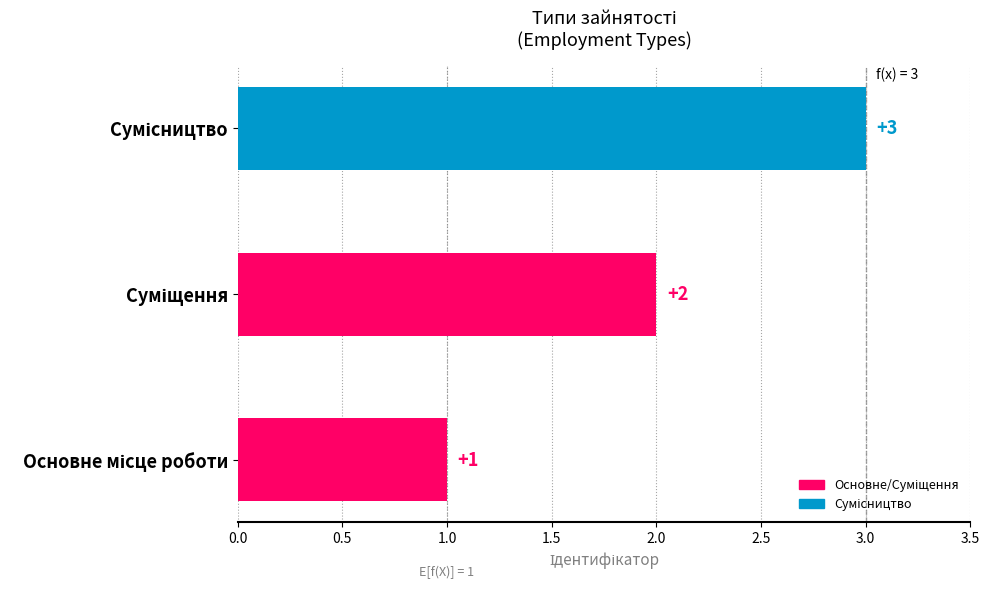

What is the greatest value displayed?

3